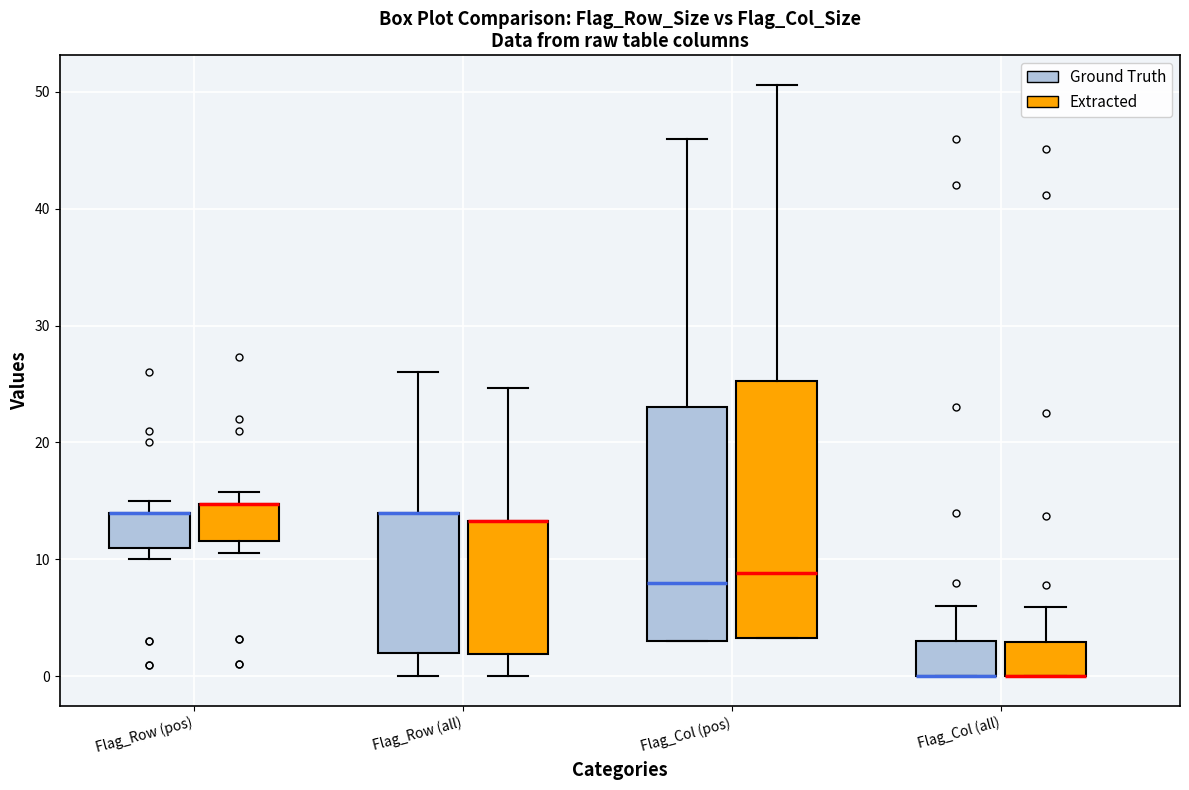

Reading left to right, read every box against the y-axis: the position of its median line, the range the box covers, and the ends of its whiskers. The values are not printed on the chart, so give them approximately, as read against the axis.

Flag_Row (pos) (Ground Truth): median 14 (drawn on the box's upper edge), box 11 to 14, whiskers 10 to 15
Flag_Row (pos) (Extracted): median 15 (drawn on the box's upper edge), box 12 to 15, whiskers 11 to 16
Flag_Row (all) (Ground Truth): median 14 (drawn on the box's upper edge), box 2 to 14, whiskers 0 to 26
Flag_Row (all) (Extracted): median 13 (drawn on the box's upper edge), box 2 to 13, whiskers 0 to 25
Flag_Col (pos) (Ground Truth): median 8, box 3 to 23, whiskers 3 to 46
Flag_Col (pos) (Extracted): median 9, box 3 to 25, whiskers 3 to 51
Flag_Col (all) (Ground Truth): median 0 (drawn on the box's lower edge), box 0 to 3, whiskers 0 to 6
Flag_Col (all) (Extracted): median 0 (drawn on the box's lower edge), box 0 to 3, whiskers 0 to 6